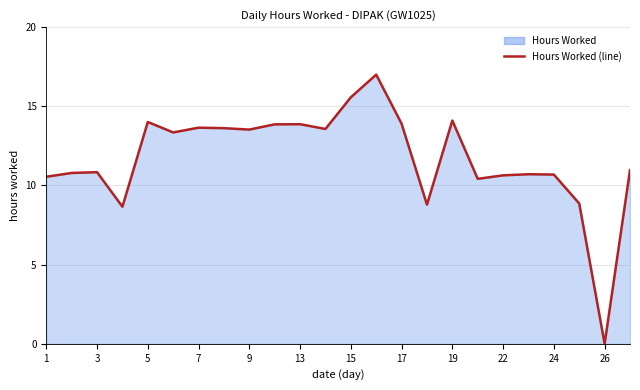

What is the change in value from 15 to 24?

-4.9